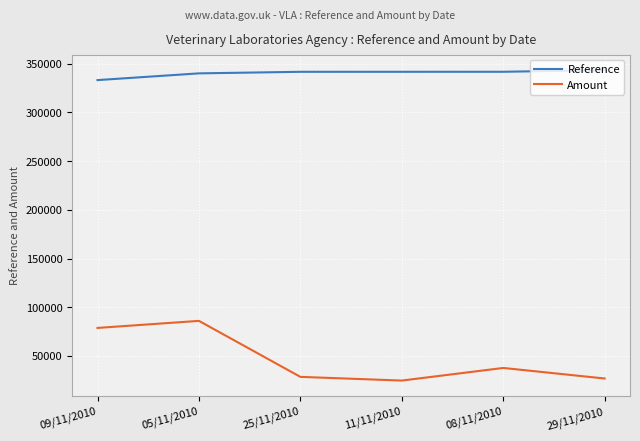

In Amount, how many points are lower than both neighbors (excluding endpoints)?

1